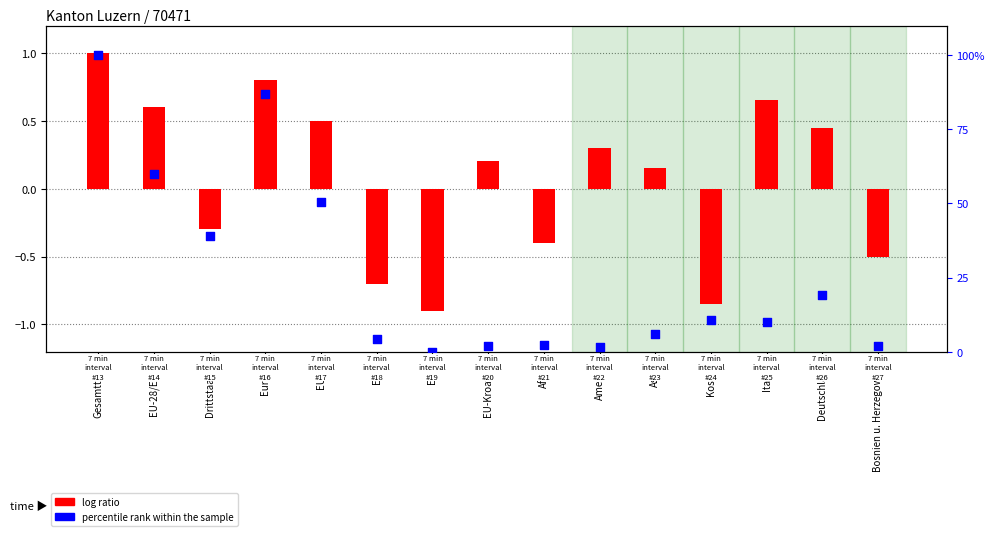

What is the ratio of the value at EU-17 to the value at EU-28/EFTA?

0.8